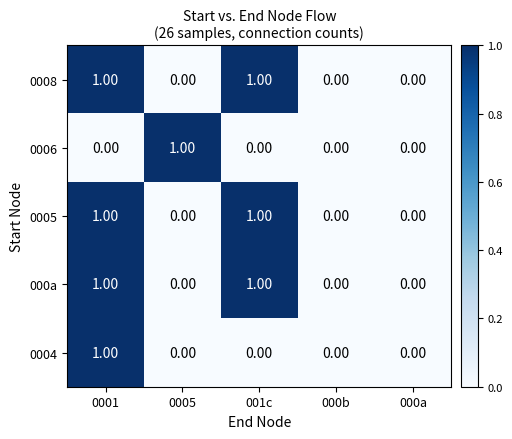

How many series are shown in this chart?

5